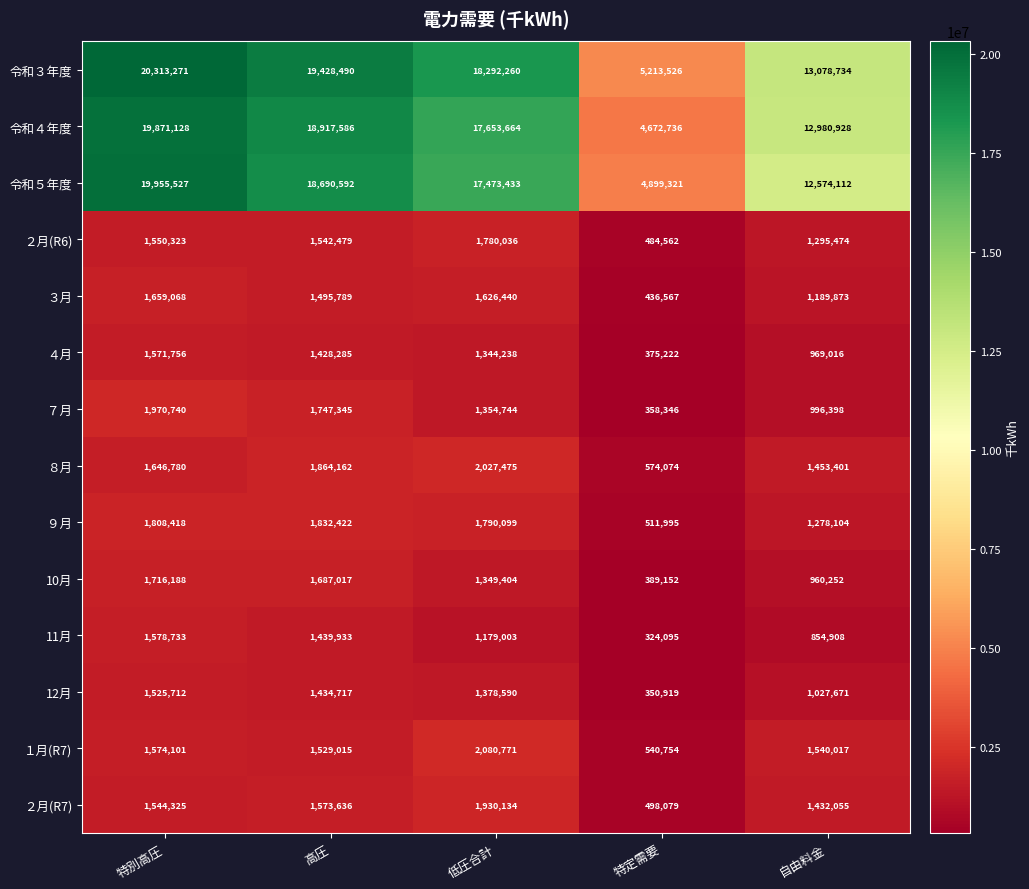

Between 高圧 and 低圧合計, which series saw the biggest shift?

令和４年度